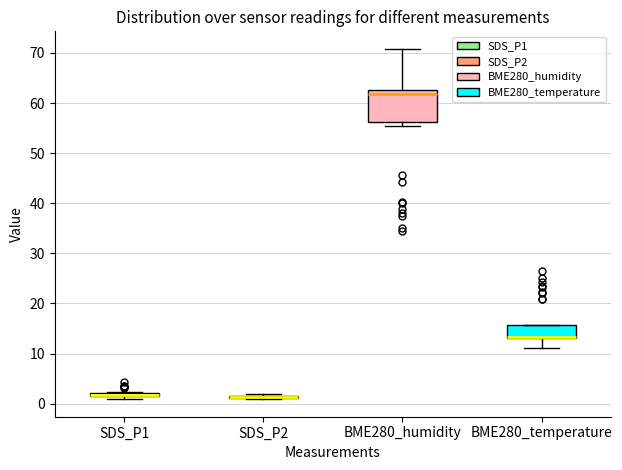

Where is the upper edge of the box for BME280_humidity on the y-axis? The values are not printed on the chart, so give them approximately, as read against the axis.

63